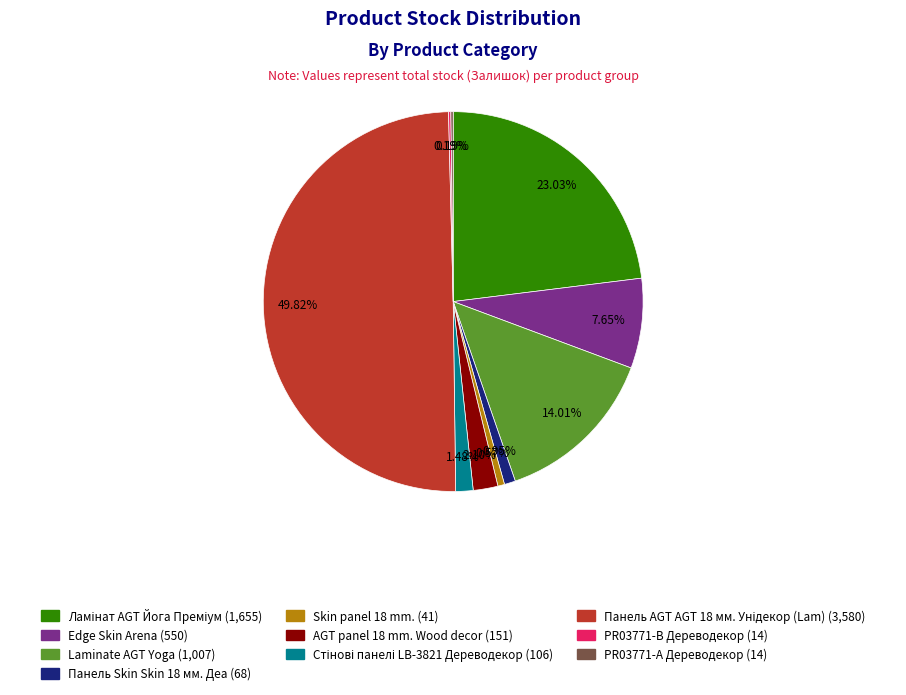

What percentage do AGT panel 18 mm. Wood decor and Laminate AGT Yoga together represent?

16.1%